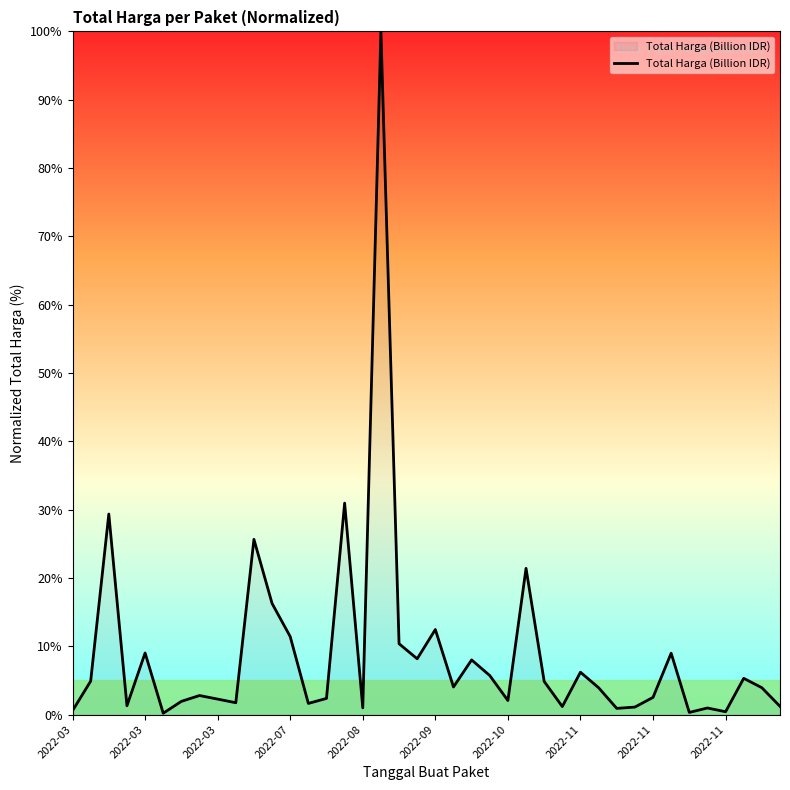

What is the maximum value shown in the chart?

100.0